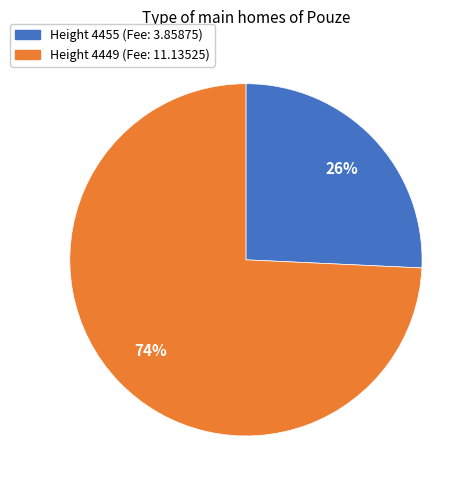

Is there a majority slice in this chart?

Yes